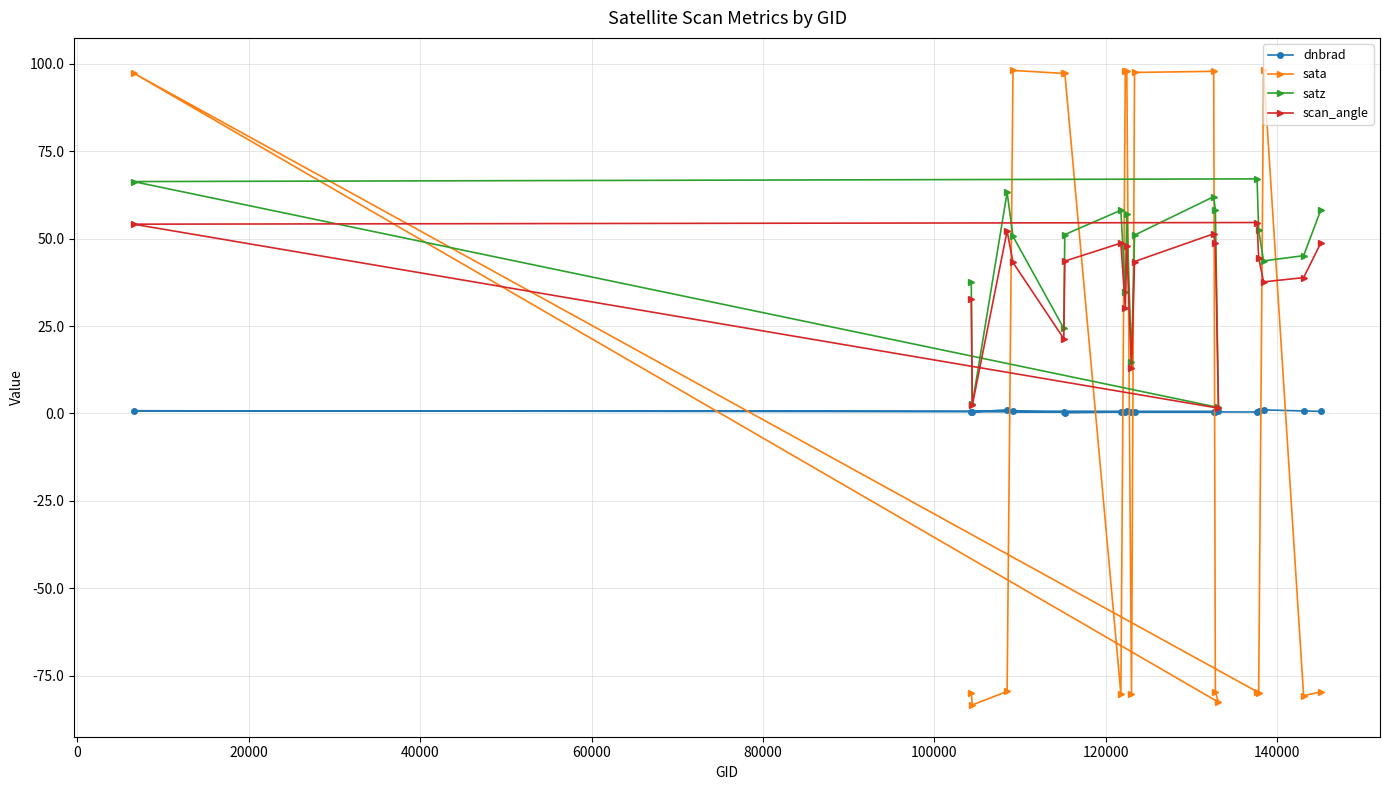

True or false: scan_angle and dnbrad cross at least once.

False